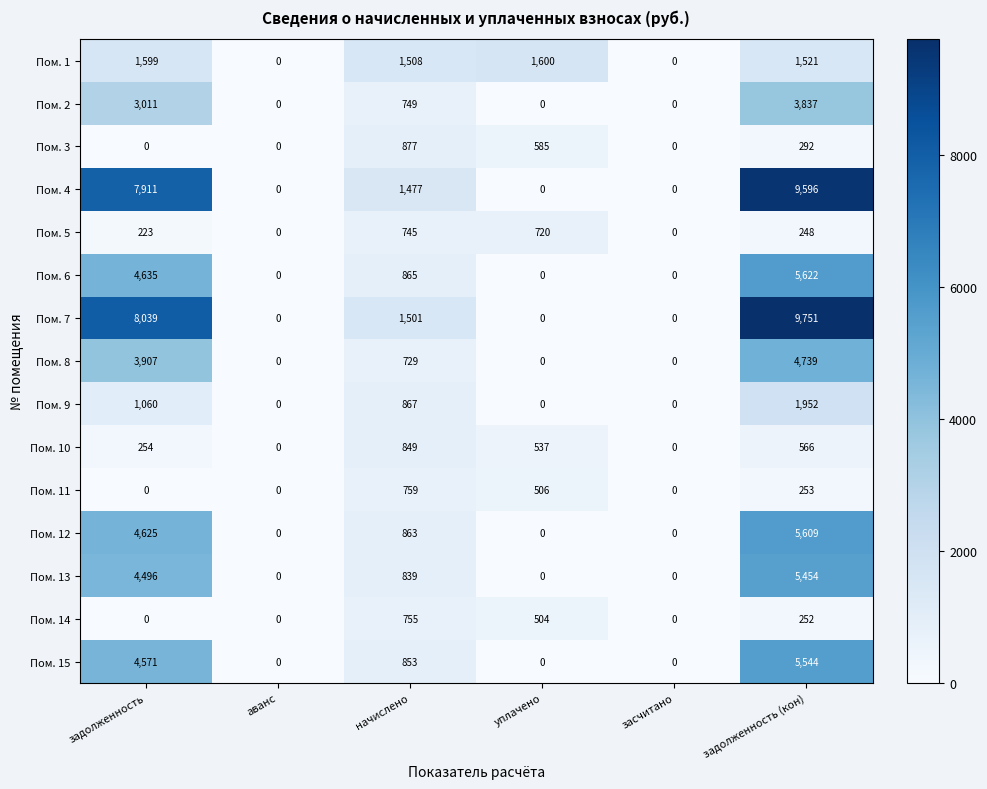

At which label does Пом. 13 reach its peak?

задолженность (кон)